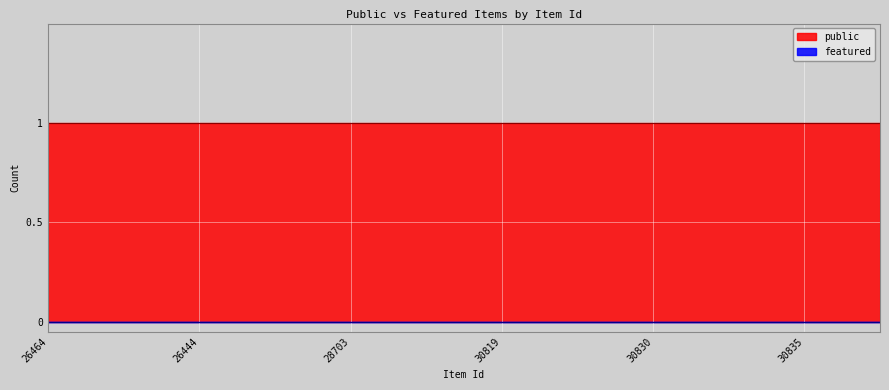

True or false: public and featured intersect in this chart.

False